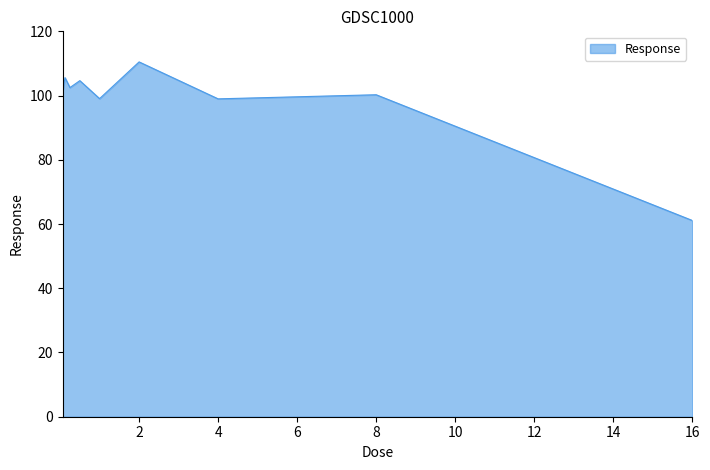

What is the minimum value shown in the chart?

61.1